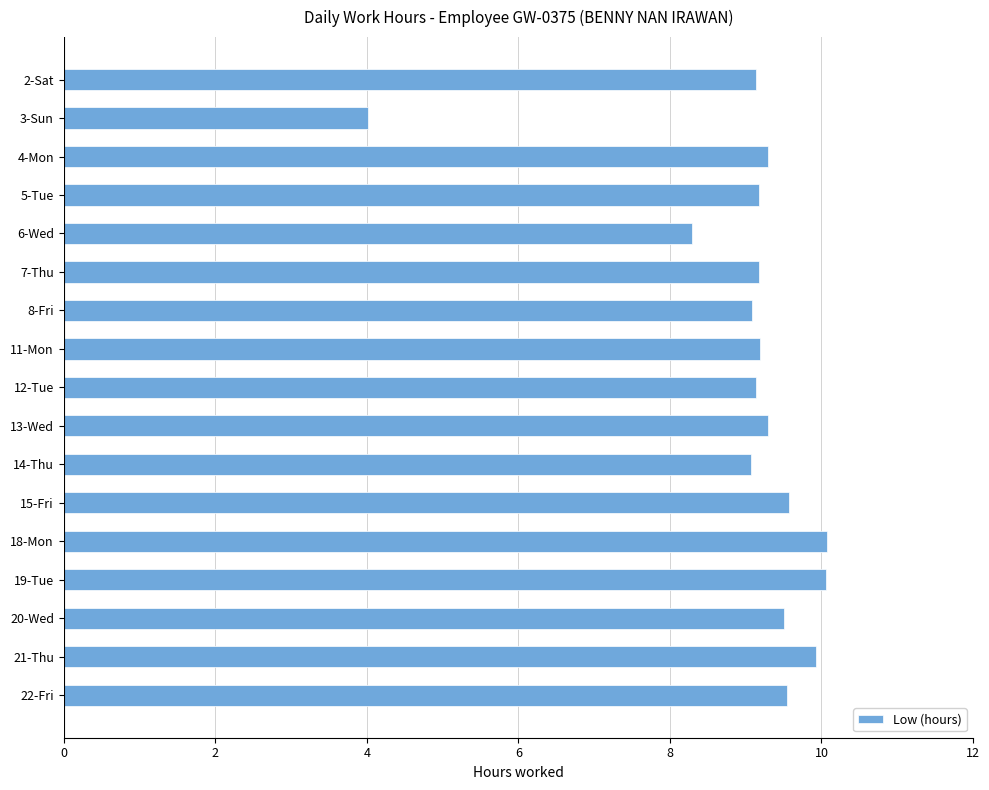

What is the difference between the maximum and second lowest values?

1.8